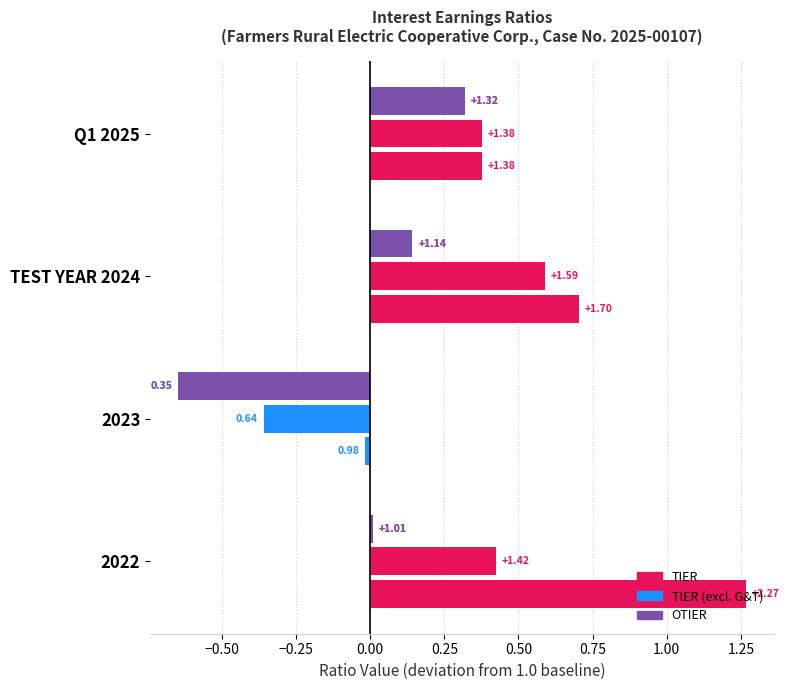

What is the sum of the TIER (excl. G&T) values at 2023 and Q1 2025?

2.0